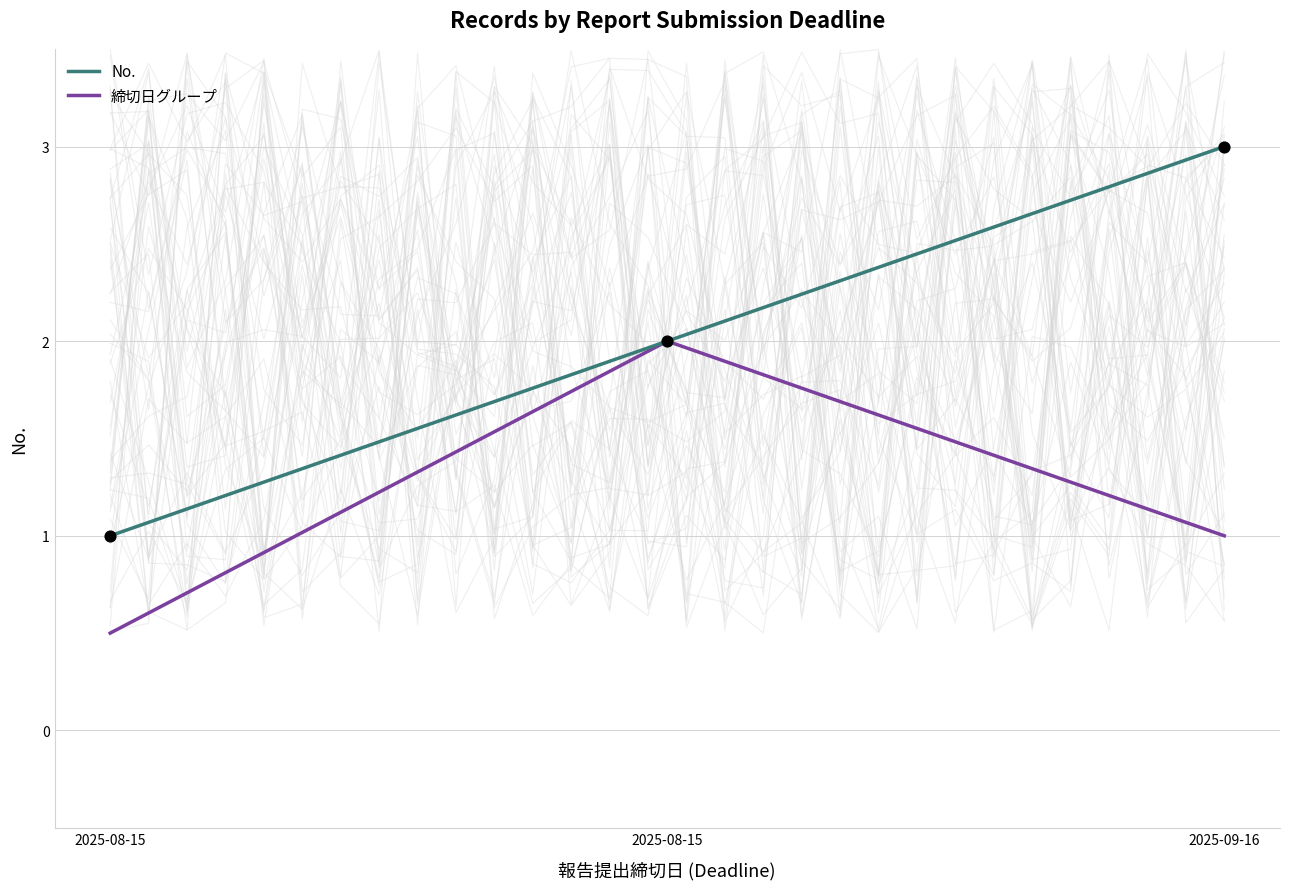

Is the value of No. at 2025-08-15 greater than the value of 締切日グループ at 2025-08-15?

Yes